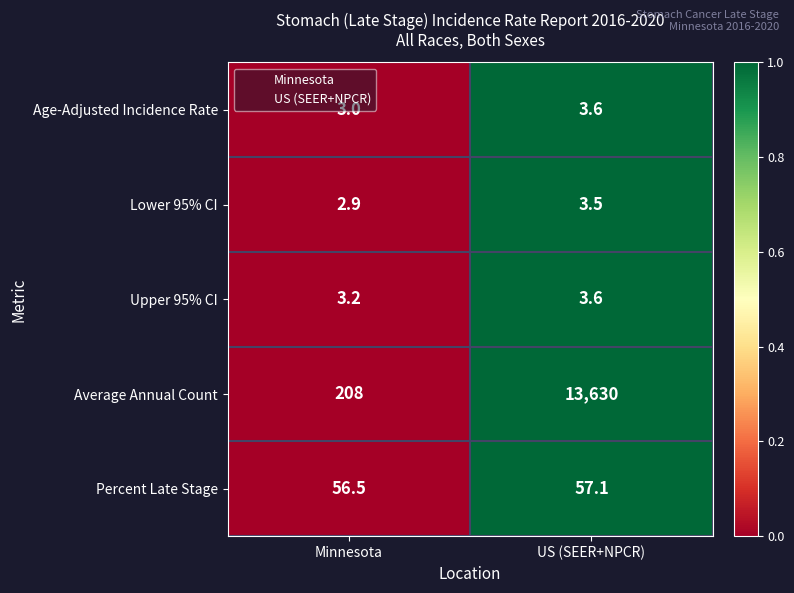

At which category is the sum across all series the highest?

US (SEER+NPCR)